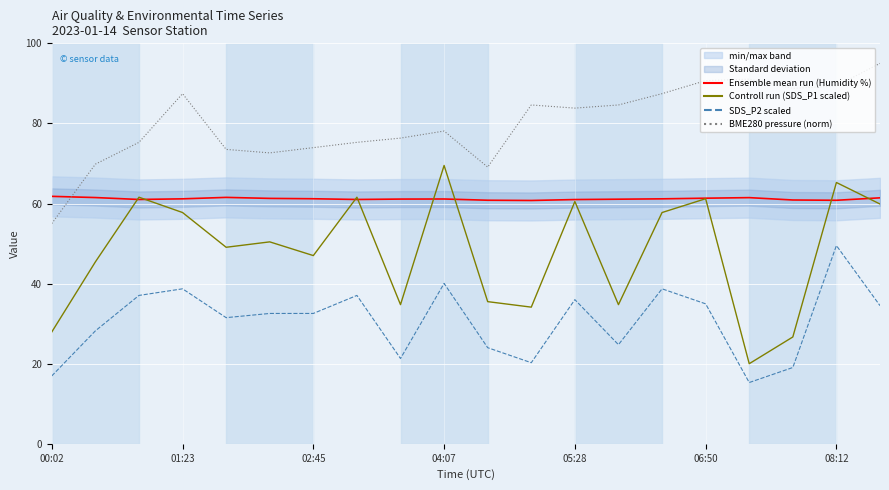

What are all the series names shown in the legend?

Ensemble mean run (Humidity %), Controll run (SDS_P1 scaled), SDS_P2 scaled, BME280 pressure (norm)